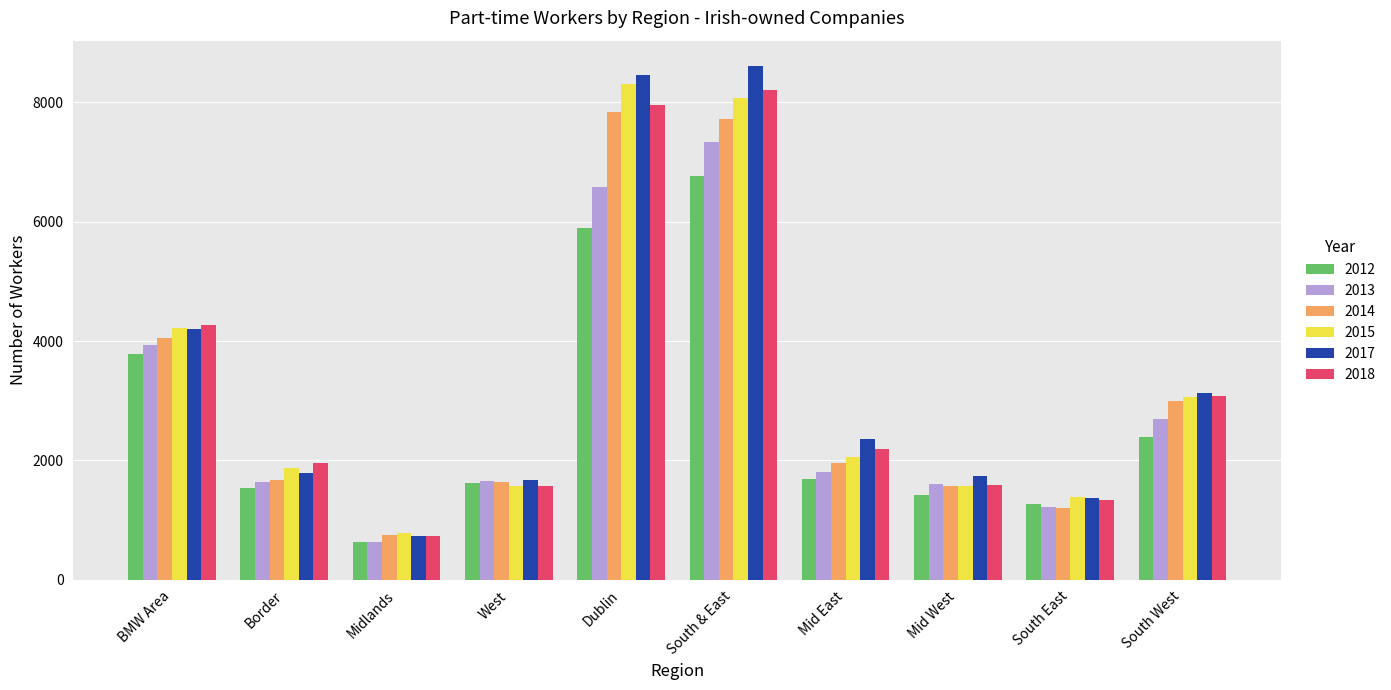

At which label does 2013 first exceed 1803?

BMW Area